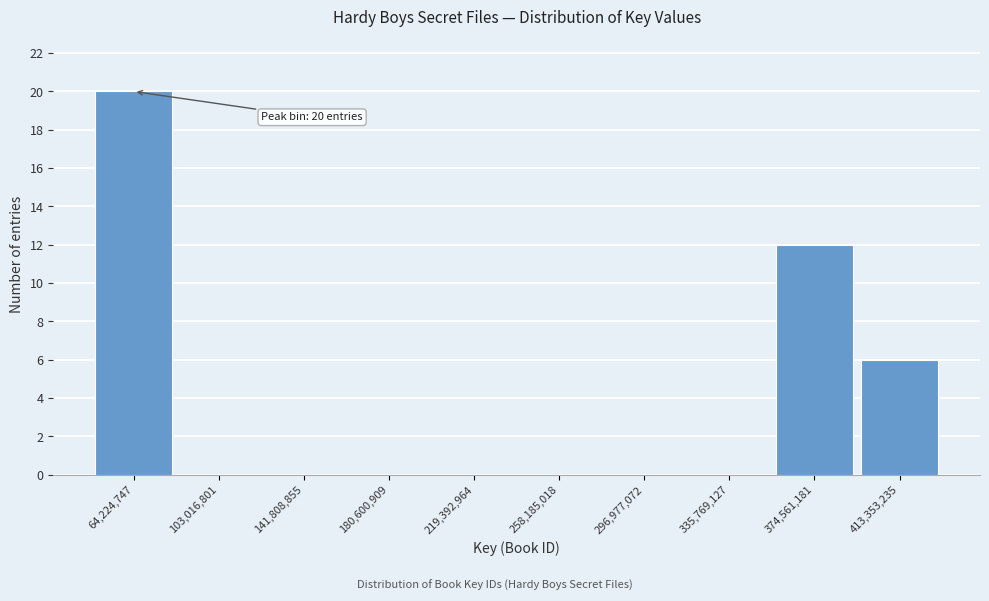

Reading left to right, extract all data points from this chart.

64,224,747=20	103,016,801=0	141,808,855=0	180,600,909=0	219,392,964=0	258,185,018=0	296,977,072=0	335,769,127=0	374,561,181=12	413,353,235=6